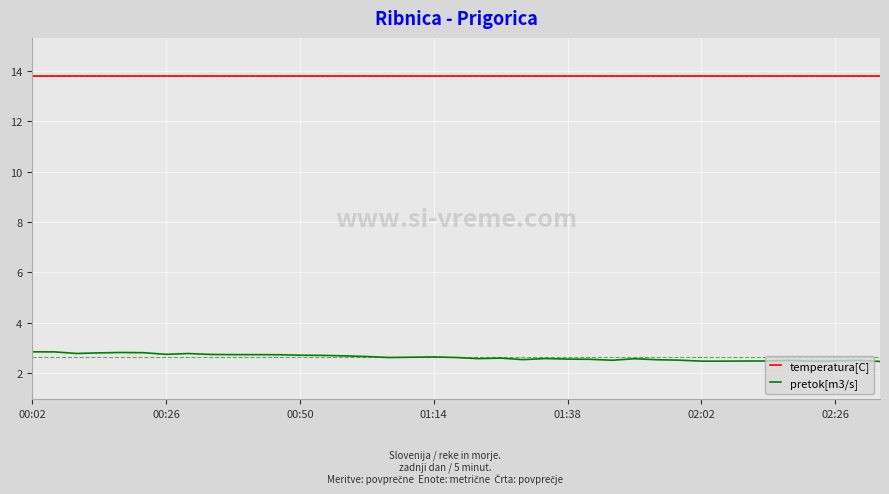

Which series has the widest spread of values?

pretok[m3/s]